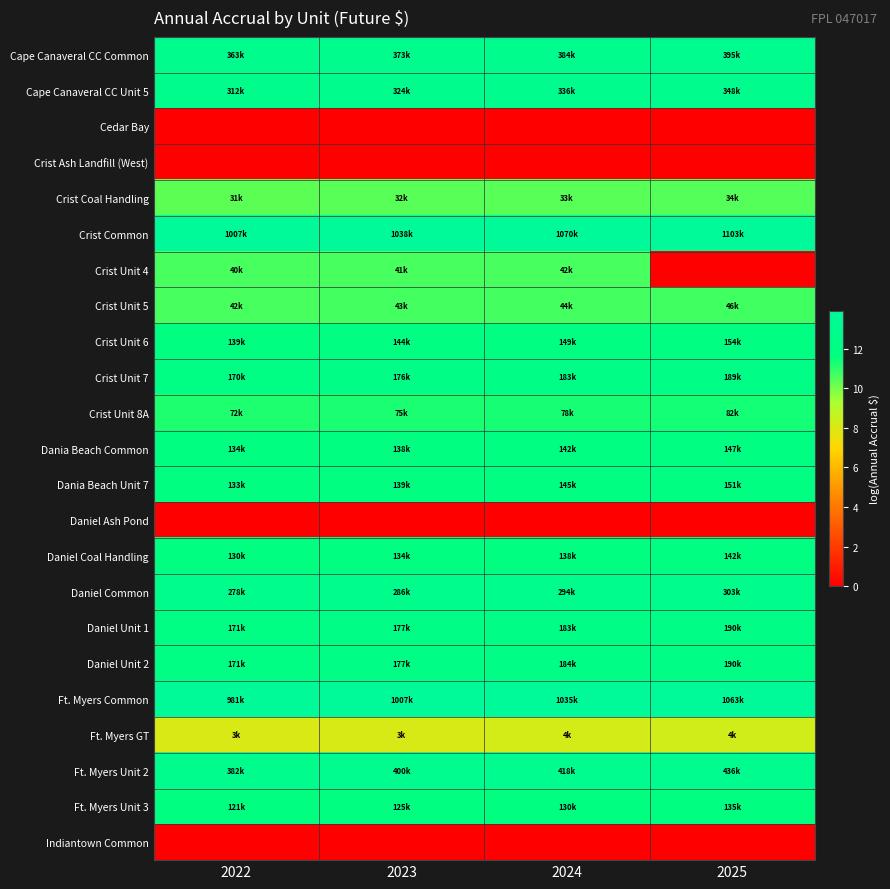

Reading right to left, extract all data points from this chart.

Cape Canaveral CC Common: 2025=12.9	2024=12.9	2023=12.8	2022=12.8
Cape Canaveral CC Unit 5: 2025=12.8	2024=12.7	2023=12.7	2022=12.7
Cedar Bay: 2025=0.0	2024=0.0	2023=0.0	2022=0.0
Crist Ash Landfill (West): 2025=0.0	2024=0.0	2023=0.0	2022=0.0
Crist Coal Handling: 2025=10.4	2024=10.4	2023=10.4	2022=10.4
Crist Common: 2025=13.9	2024=13.9	2023=13.9	2022=13.8
Crist Unit 4: 2025=0.0	2024=10.6	2023=10.6	2022=10.6
Crist Unit 5: 2025=10.7	2024=10.7	2023=10.7	2022=10.6
Crist Unit 6: 2025=11.9	2024=11.9	2023=11.9	2022=11.8
Crist Unit 7: 2025=12.2	2024=12.1	2023=12.1	2022=12.0
Crist Unit 8A: 2025=11.3	2024=11.3	2023=11.2	2022=11.2
Dania Beach Common: 2025=11.9	2024=11.9	2023=11.8	2022=11.8
Dania Beach Unit 7: 2025=11.9	2024=11.9	2023=11.8	2022=11.8
Daniel Ash Pond: 2025=0.0	2024=0.0	2023=0.0	2022=0.0
Daniel Coal Handling: 2025=11.9	2024=11.8	2023=11.8	2022=11.8
Daniel Common: 2025=12.6	2024=12.6	2023=12.6	2022=12.5
Daniel Unit 1: 2025=12.2	2024=12.1	2023=12.1	2022=12.0
Daniel Unit 2: 2025=12.2	2024=12.1	2023=12.1	2022=12.1
Ft. Myers Common: 2025=13.9	2024=13.8	2023=13.8	2022=13.8
Ft. Myers GT: 2025=8.2	2024=8.2	2023=8.1	2022=8.0
Ft. Myers Unit 2: 2025=13.0	2024=12.9	2023=12.9	2022=12.9
Ft. Myers Unit 3: 2025=11.8	2024=11.8	2023=11.7	2022=11.7
Indiantown Common: 2025=0.0	2024=0.0	2023=0.0	2022=0.0